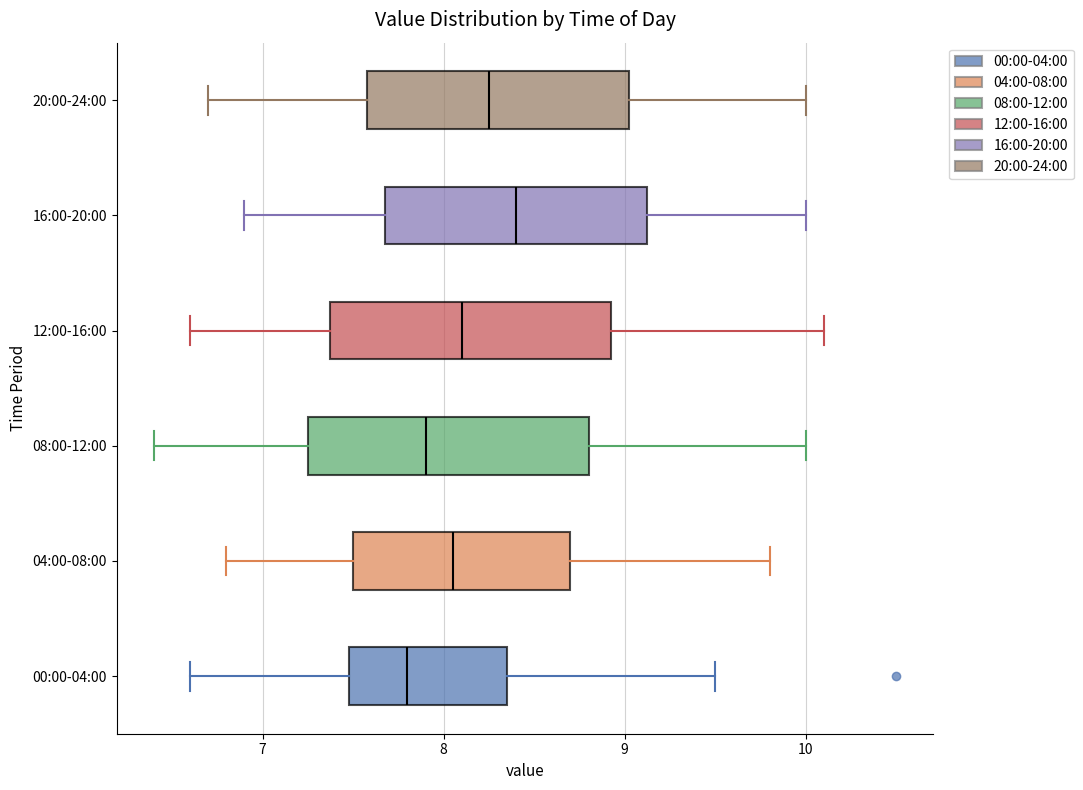

Reading bottom to top, read every box against the x-axis: the position of its median line, the range the box covers, and the ends of its whiskers. The values are not printed on the chart, so give them approximately, as read against the axis.

00:00-04:00: median 7.8, box 7.5 to 8.4, whiskers 6.6 to 9.5
04:00-08:00: median 8.1, box 7.5 to 8.7, whiskers 6.8 to 9.8
08:00-12:00: median 7.9, box 7.3 to 8.8, whiskers 6.4 to 10.0
12:00-16:00: median 8.1, box 7.4 to 8.9, whiskers 6.6 to 10.1
16:00-20:00: median 8.4, box 7.7 to 9.1, whiskers 6.9 to 10.0
20:00-24:00: median 8.3, box 7.6 to 9.0, whiskers 6.7 to 10.0